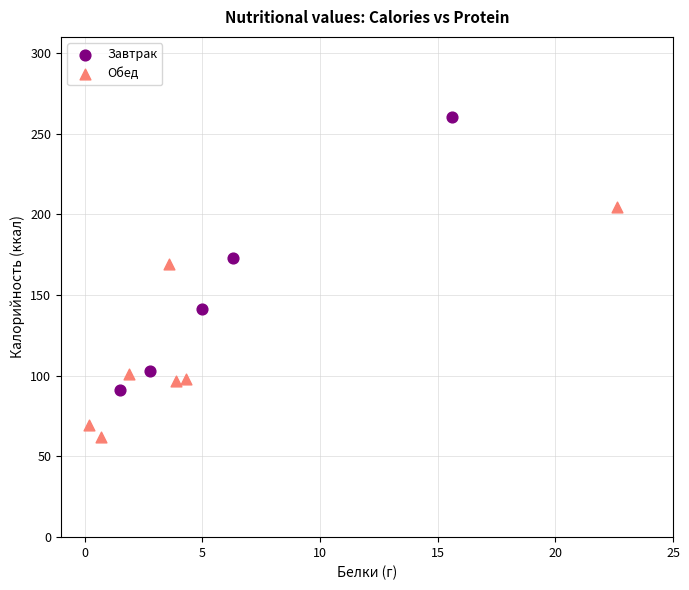

Which series has the widest spread of Y values?

Завтрак